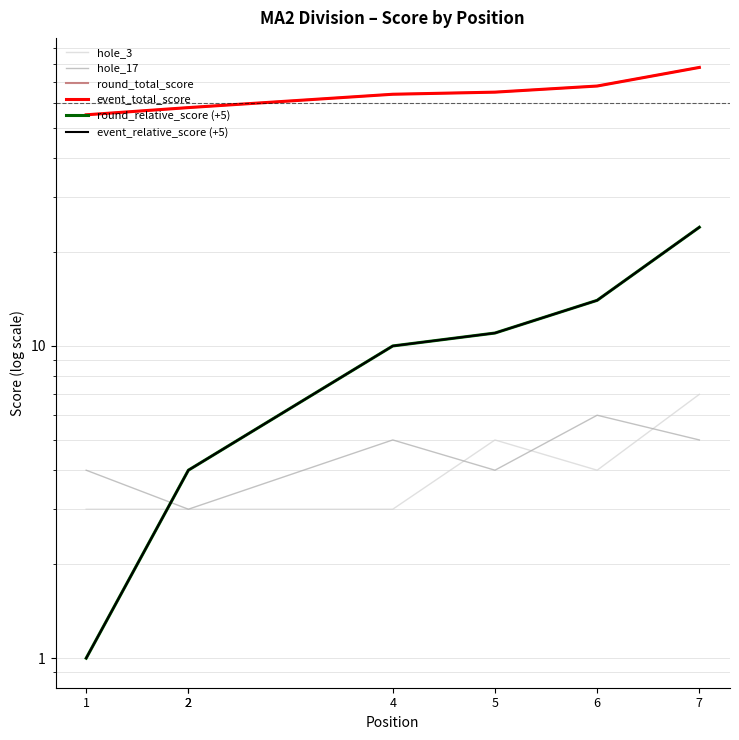

True or false: round_total_score and event_total_score intersect in this chart.

False